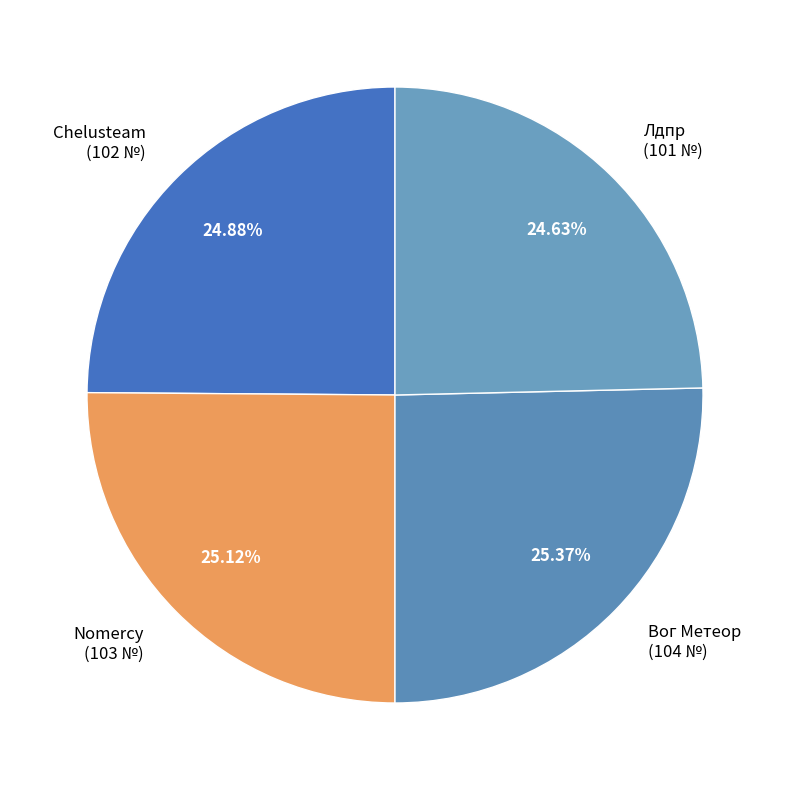

What is the ratio of the value at Лдпр to the value at Nomercy?

1.0